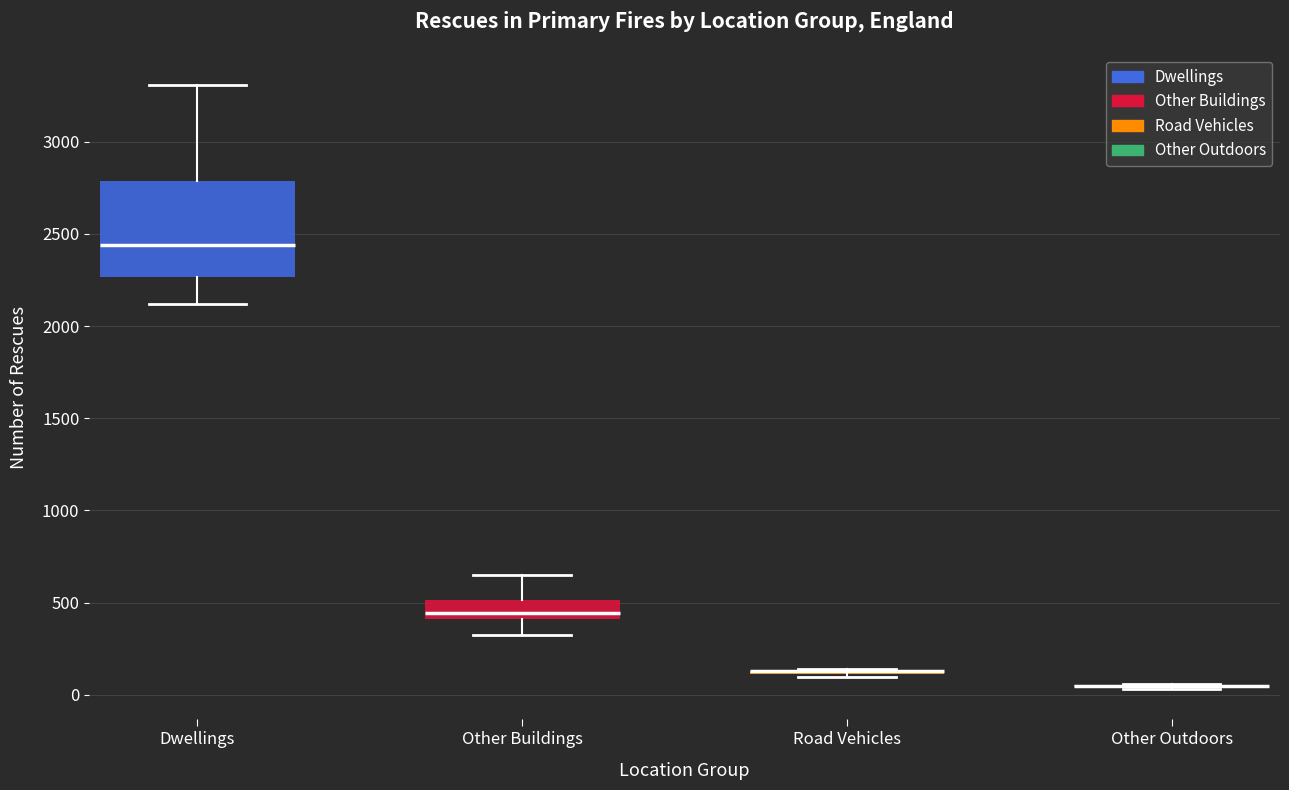

Which box is the tallest, from its lower edge to its upper edge?

Dwellings